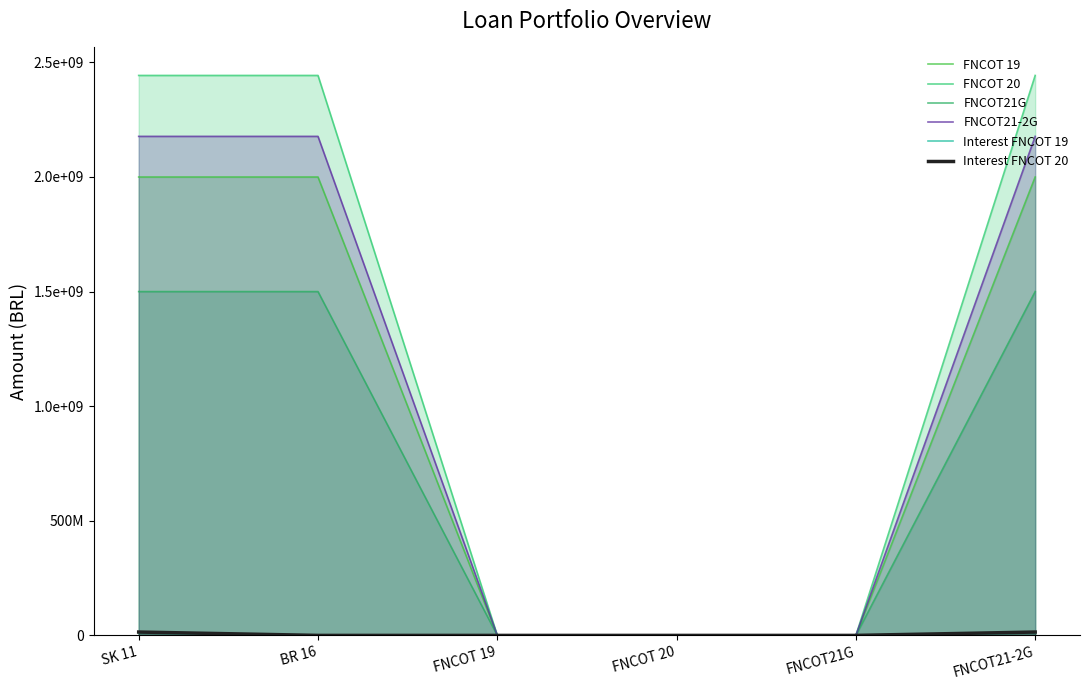

True or false: FNCOT21-2G and FNCOT 19 intersect in this chart.

False